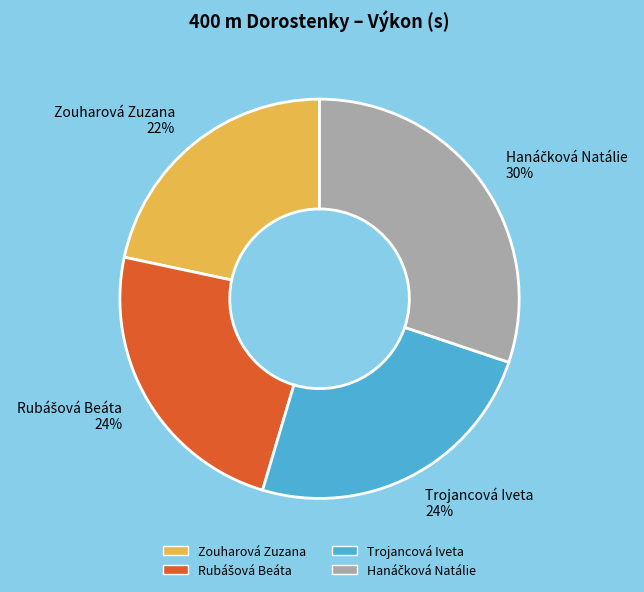

Which has a higher value, Zouharová Zuzana or Trojancová Iveta?

Trojancová Iveta